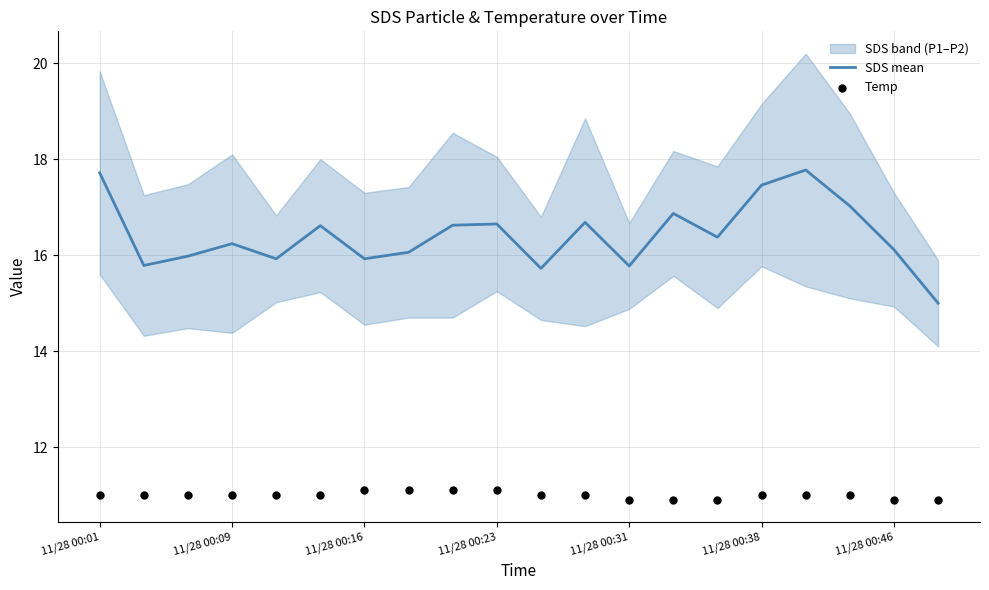

Which series has the largest Y range (max minus min)?

SDS mean